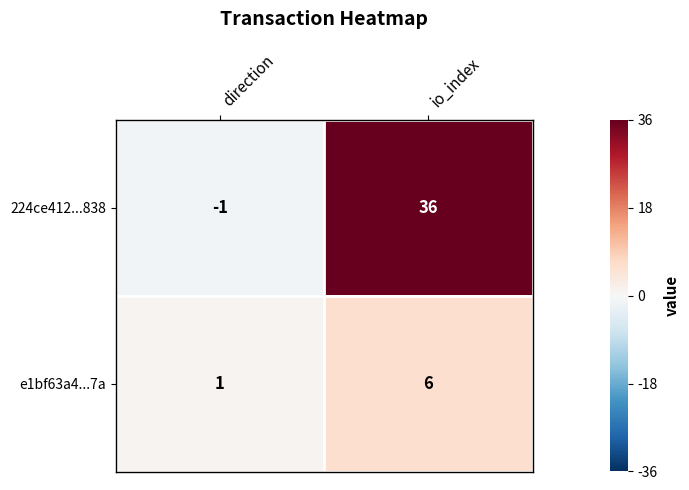

What is the maximum value for 224ce412...838?

36